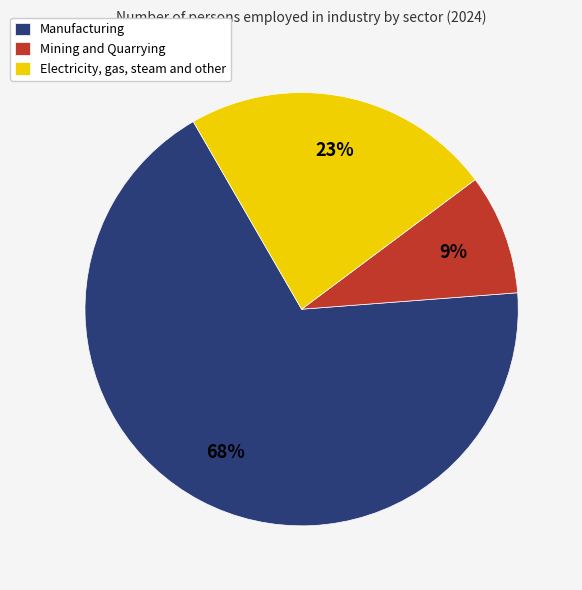

To the nearest percent, what percentage of the pie is Manufacturing?

68%